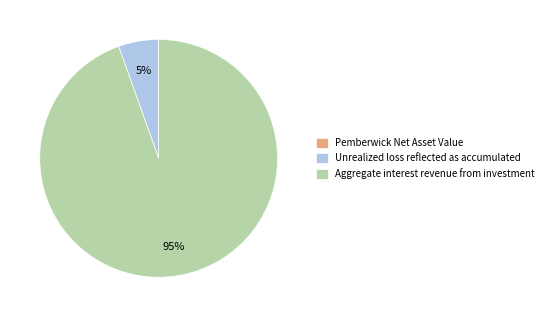

To the nearest percent, what is the average slice percentage?

33%